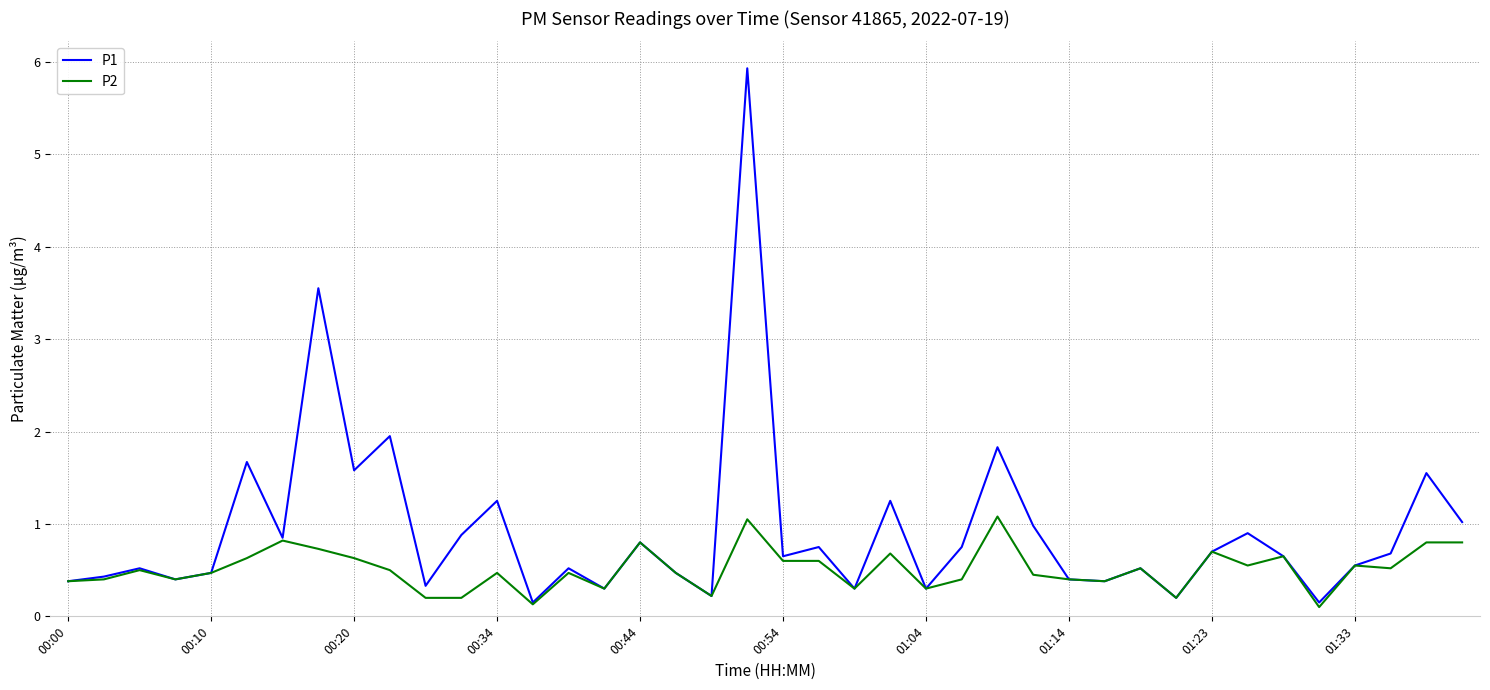

Which series has the largest range (max minus min)?

P1